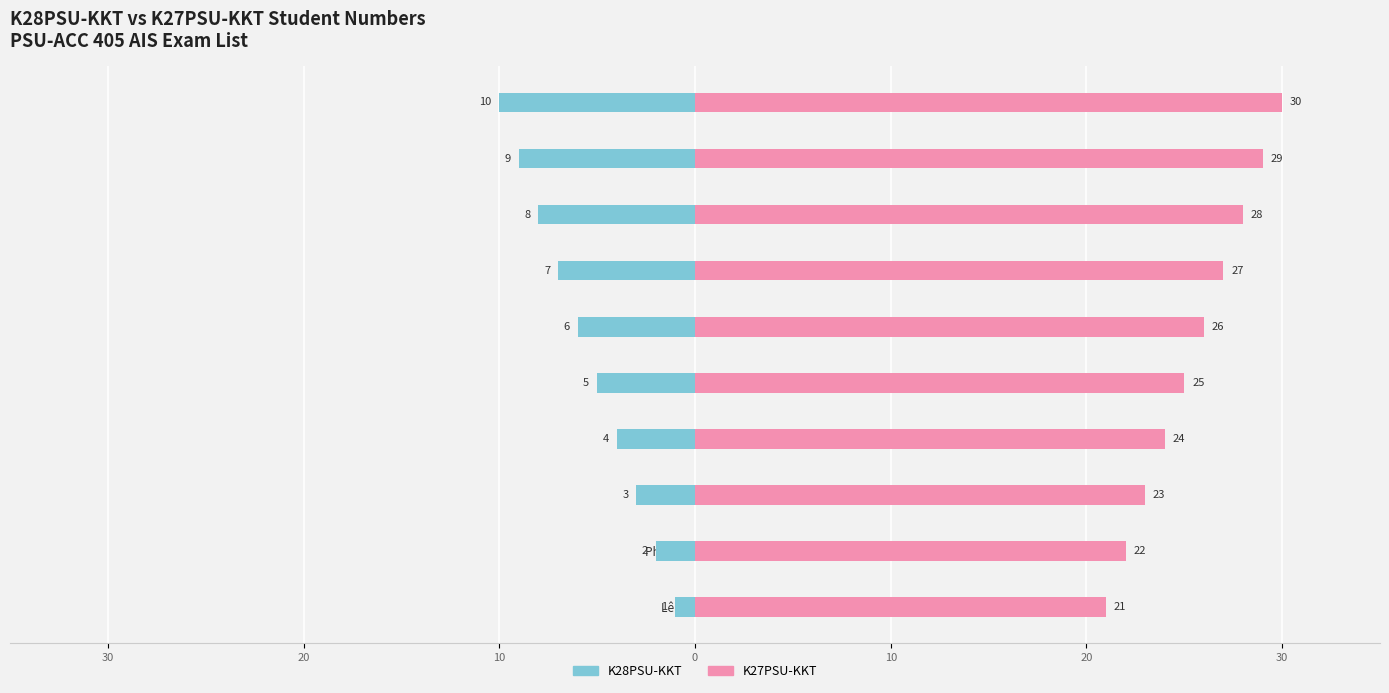

At how many categories does at least one series exceed 10?

10